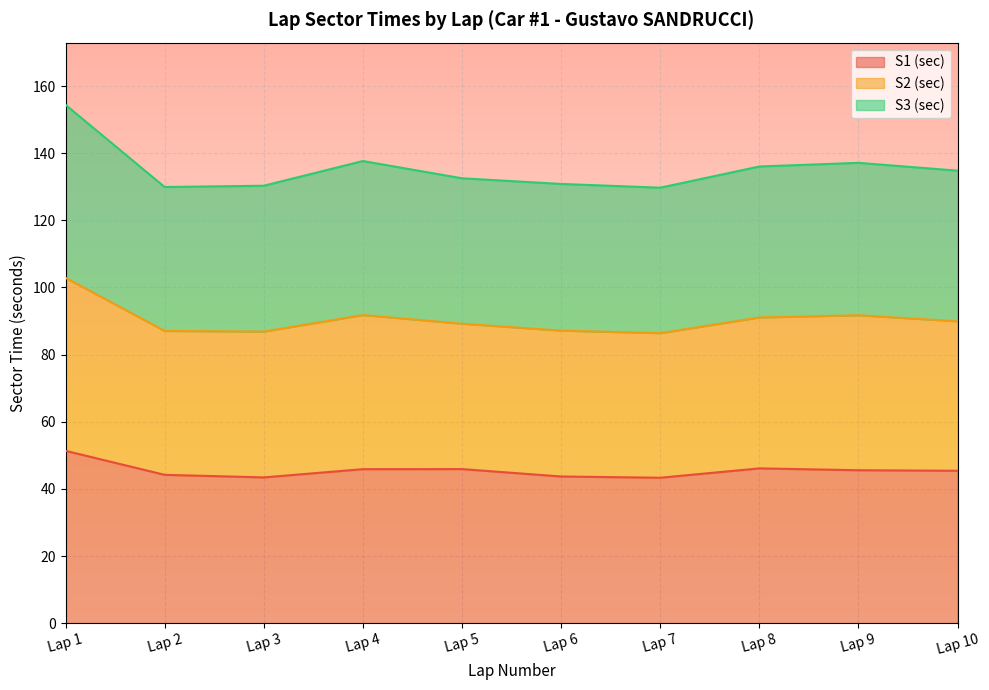

What is the total value across all series at Lap 1?

154.4